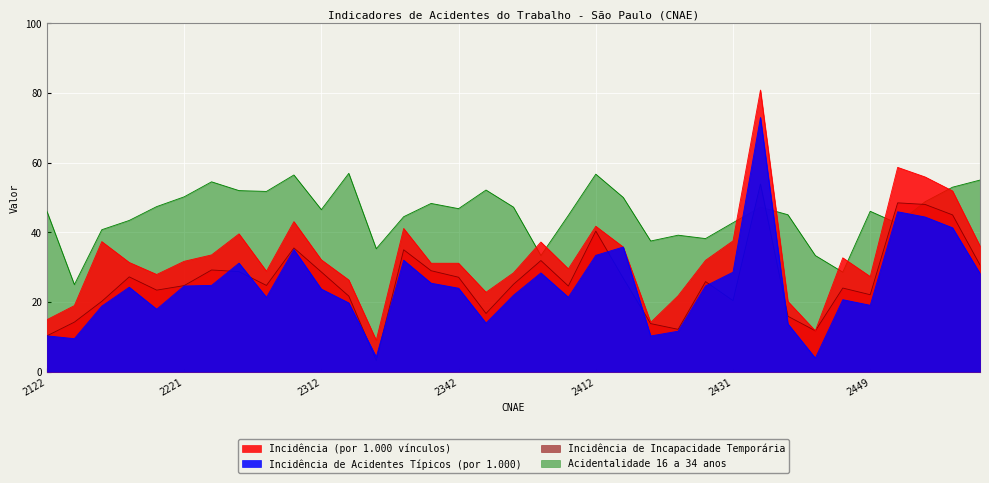

At which category is the sum across all series the highest?

2439